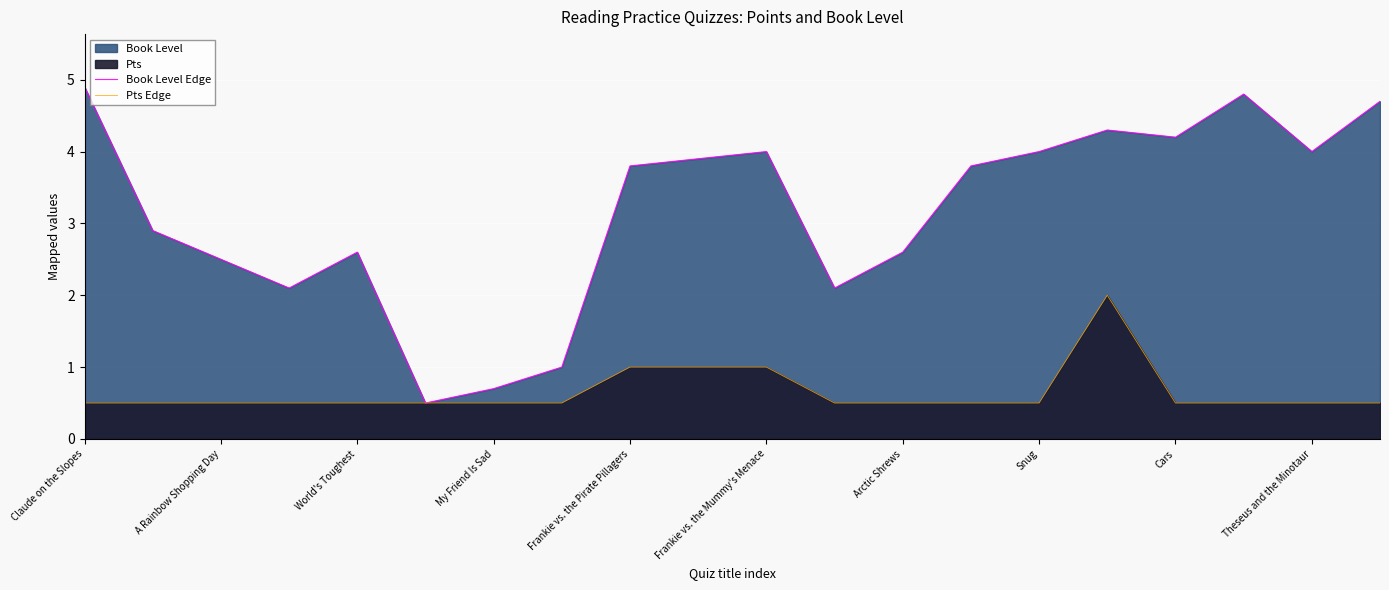

Between 13 and 16, which series saw the biggest shift?

Book Level Edge